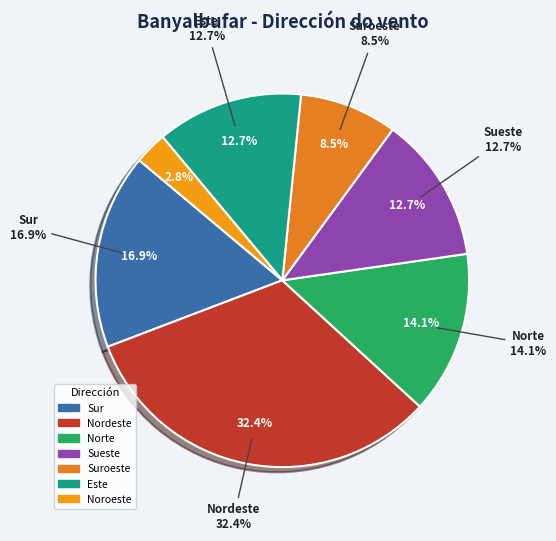

Is there any slice that represents more than half of the pie?

No